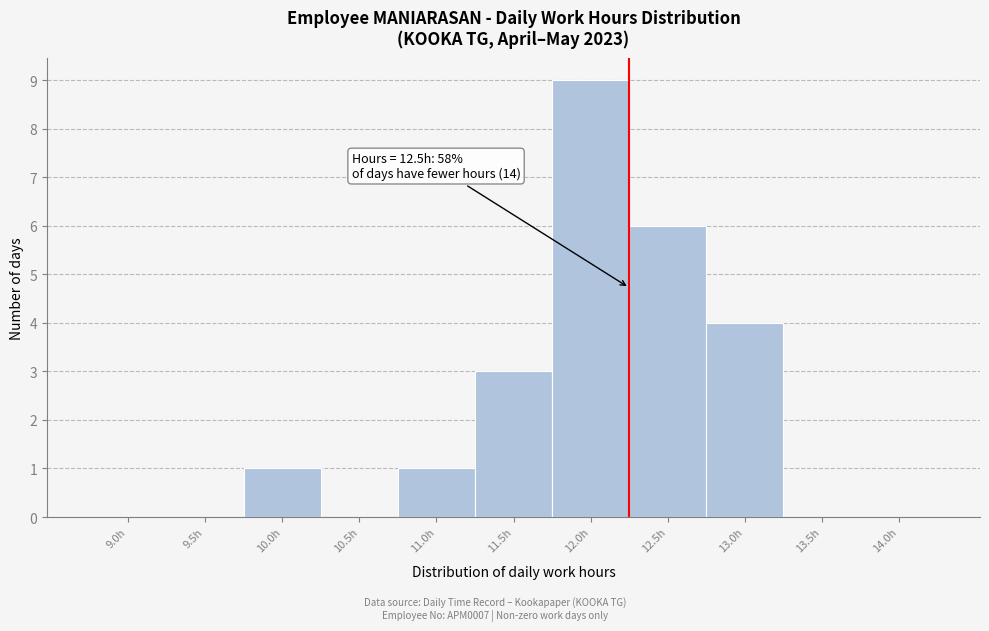

Reading left to right, list all the values displayed in this chart.

9.0h=0	9.5h=0	10.0h=1	10.5h=0	11.0h=1	11.5h=3	12.0h=9	12.5h=6	13.0h=4	13.5h=0	14.0h=0